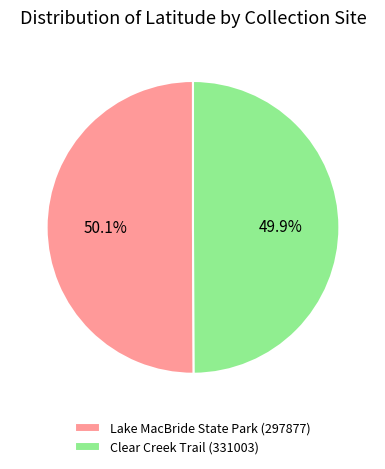

What percentage is the Clear Creek Trail (331003) slice, to the nearest percent?

50%